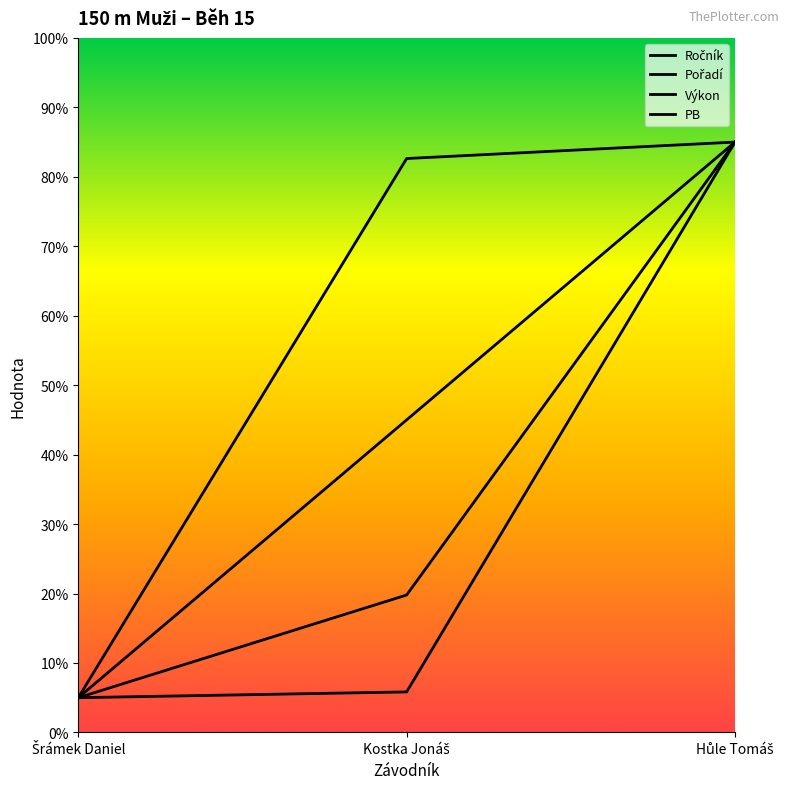

Does the chart have visible grid lines?

No